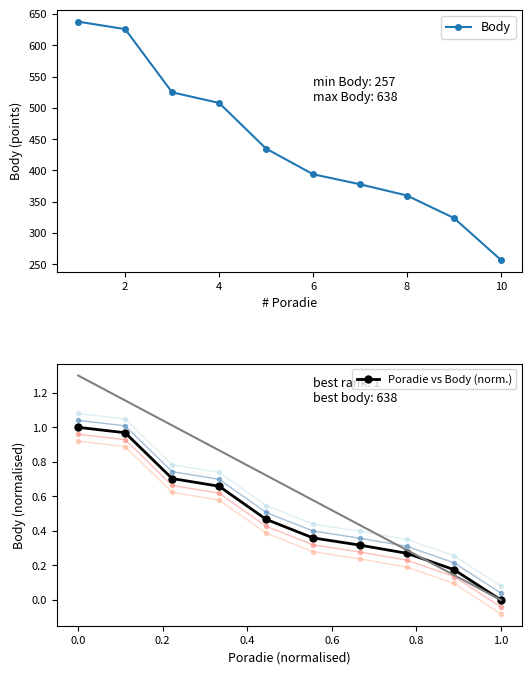

True or false: Poradie vs Body (norm.) and Body cross at least once.

False